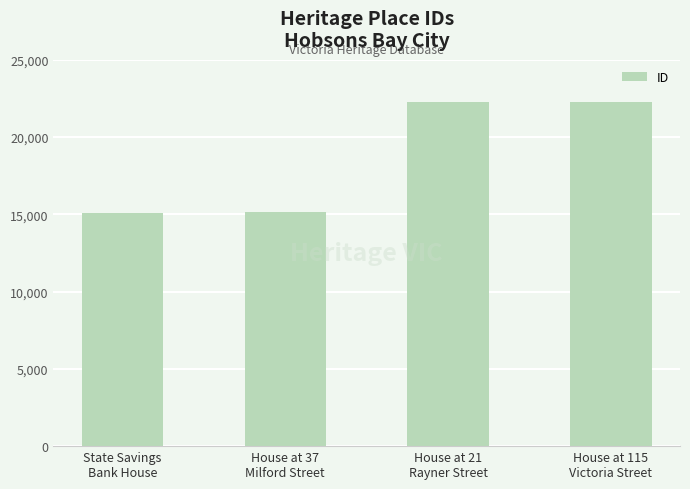

What is the minimum value shown in the chart?

15082